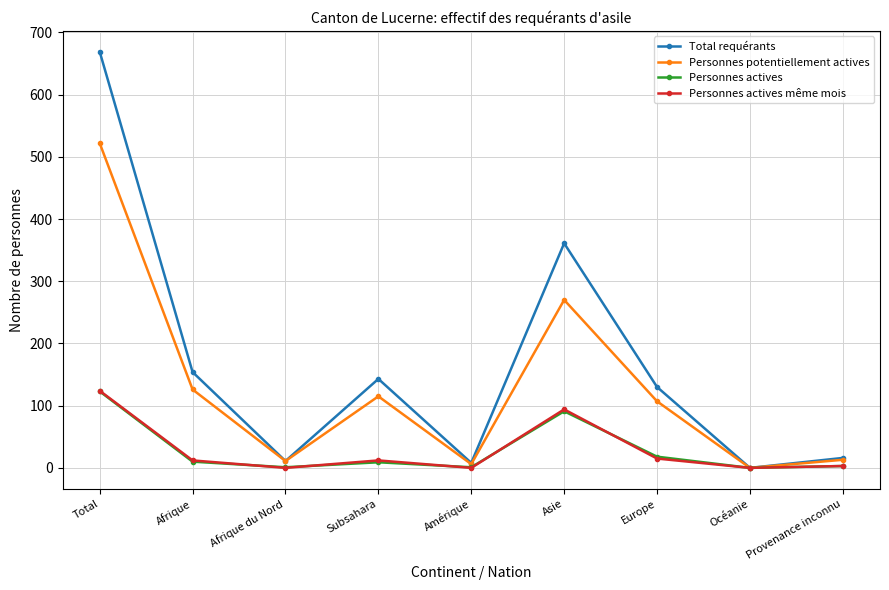

At which label does Personnes actives même mois first exceed 12?

Total